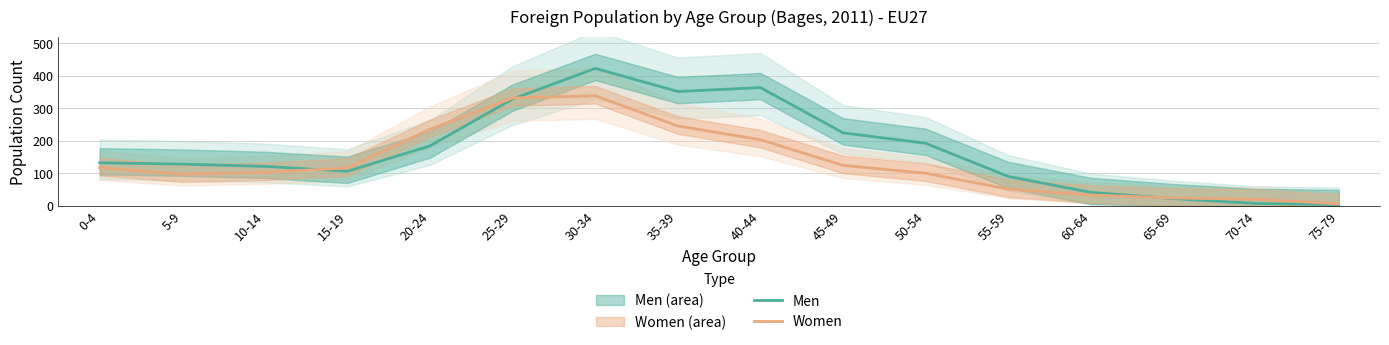

Reading left to right, transcribe all the data shown in this chart.

Men: 132	128	121	106	184	328	422	351	363	224	192	90	41	22	7	4
Women: 117	97	103	116	235	331	338	245	203	124	100	51	33	24	20	6